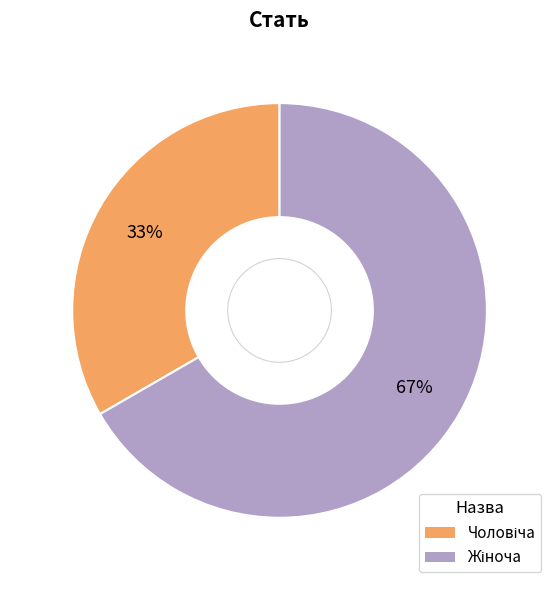

Is there a majority slice in this chart?

Yes